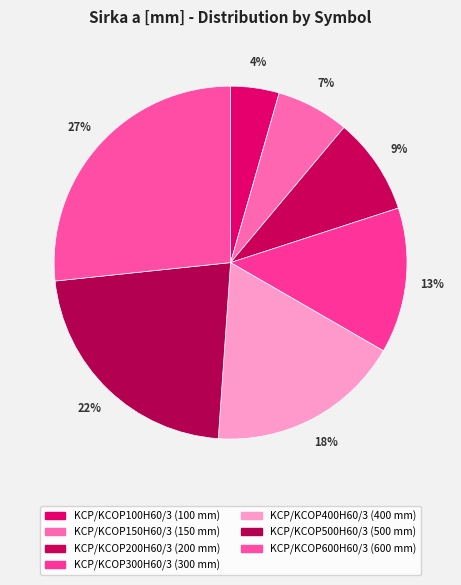

What is the change in value from KCP/KCOP200H60/3 to KCP/KCOP400H60/3?

+200